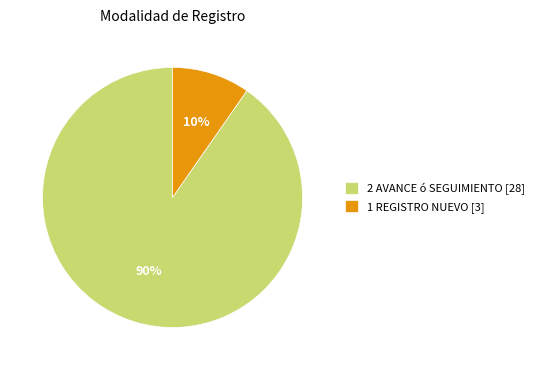

The 2 AVANCE ó SEGUIMIENTO [28] slice represents 80% of the pie. True or false?

False